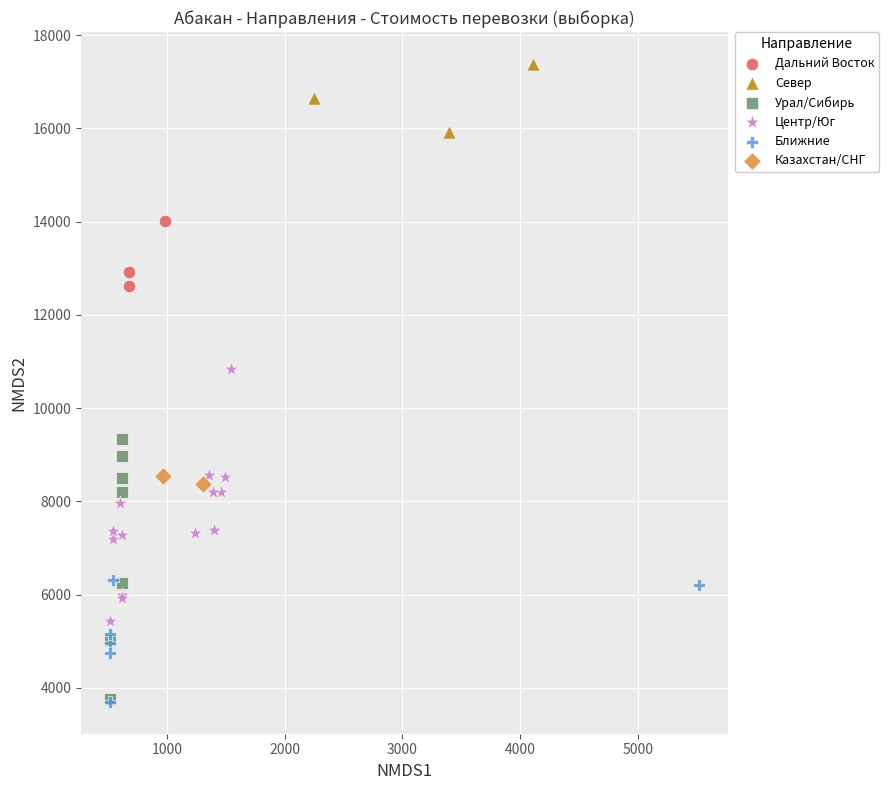

What are all the series names shown in the legend?

Дальний Восток, Север, Урал/Сибирь, Центр/Юг, Ближние, Казахстан/СНГ